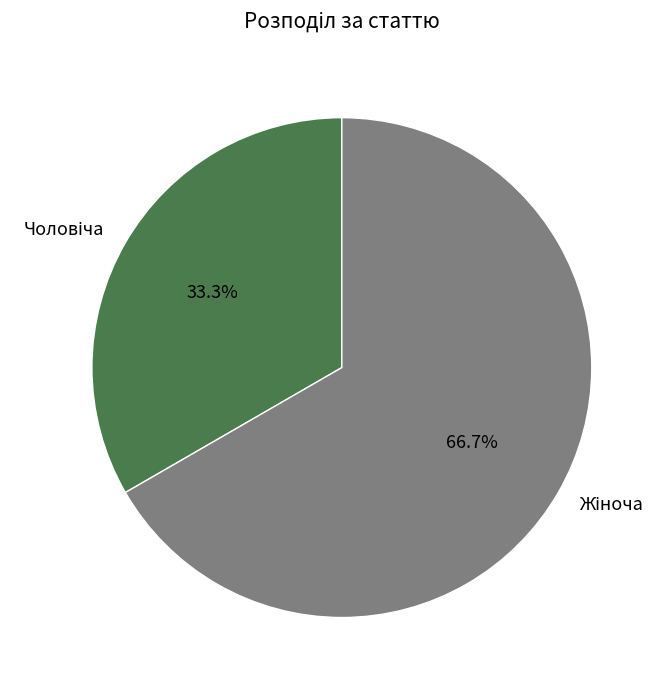

Does any single category account for the majority?

Yes